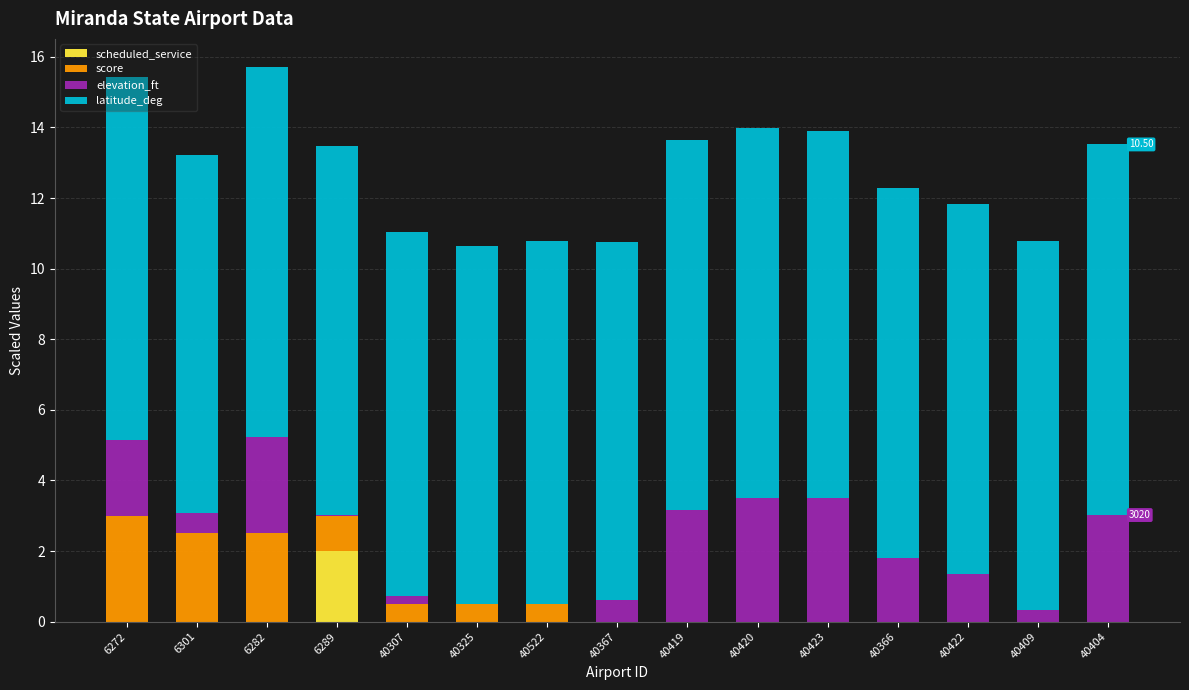

What is the difference between the maximum and minimum values in the score series?

3.0